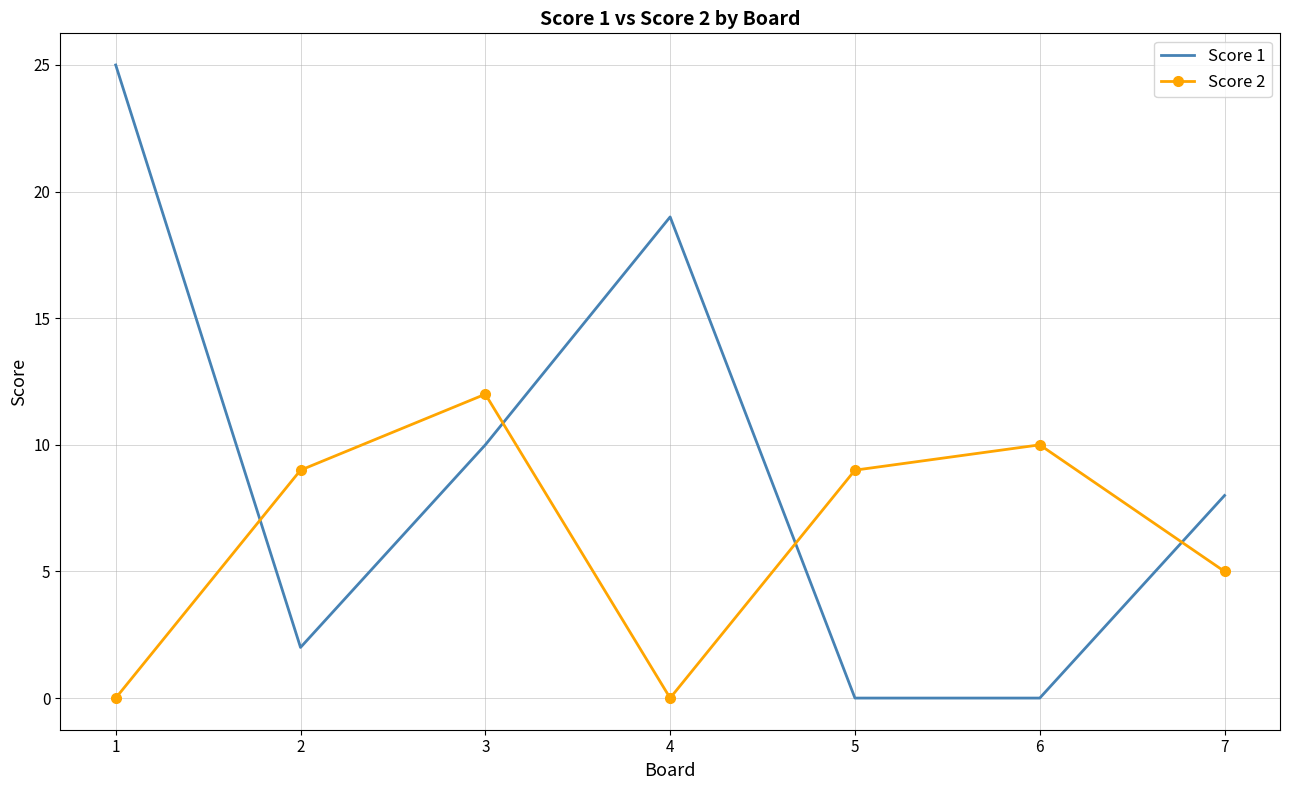

The value of Score 1 at 1 is 12. True or false?

False